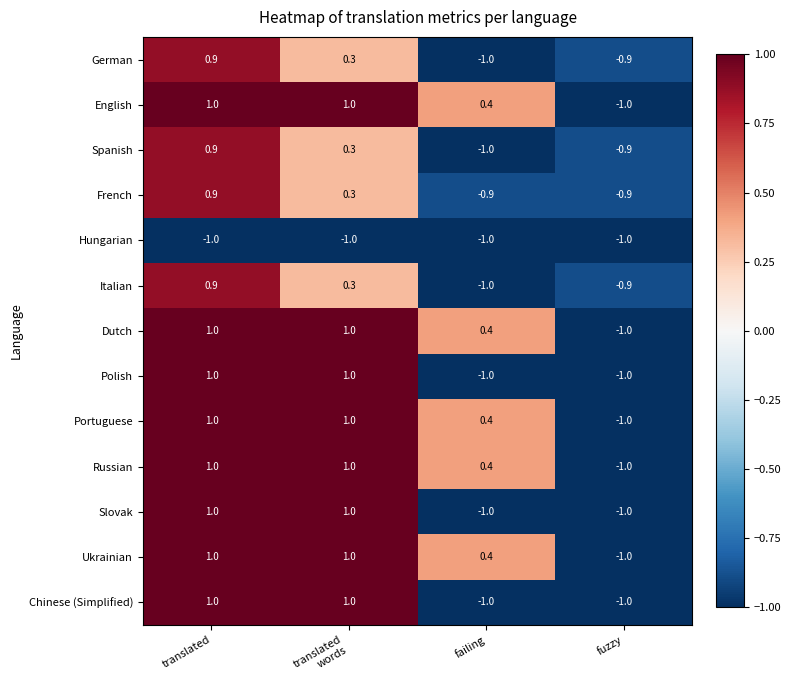

What is the minimum value for Hungarian?

-1.0